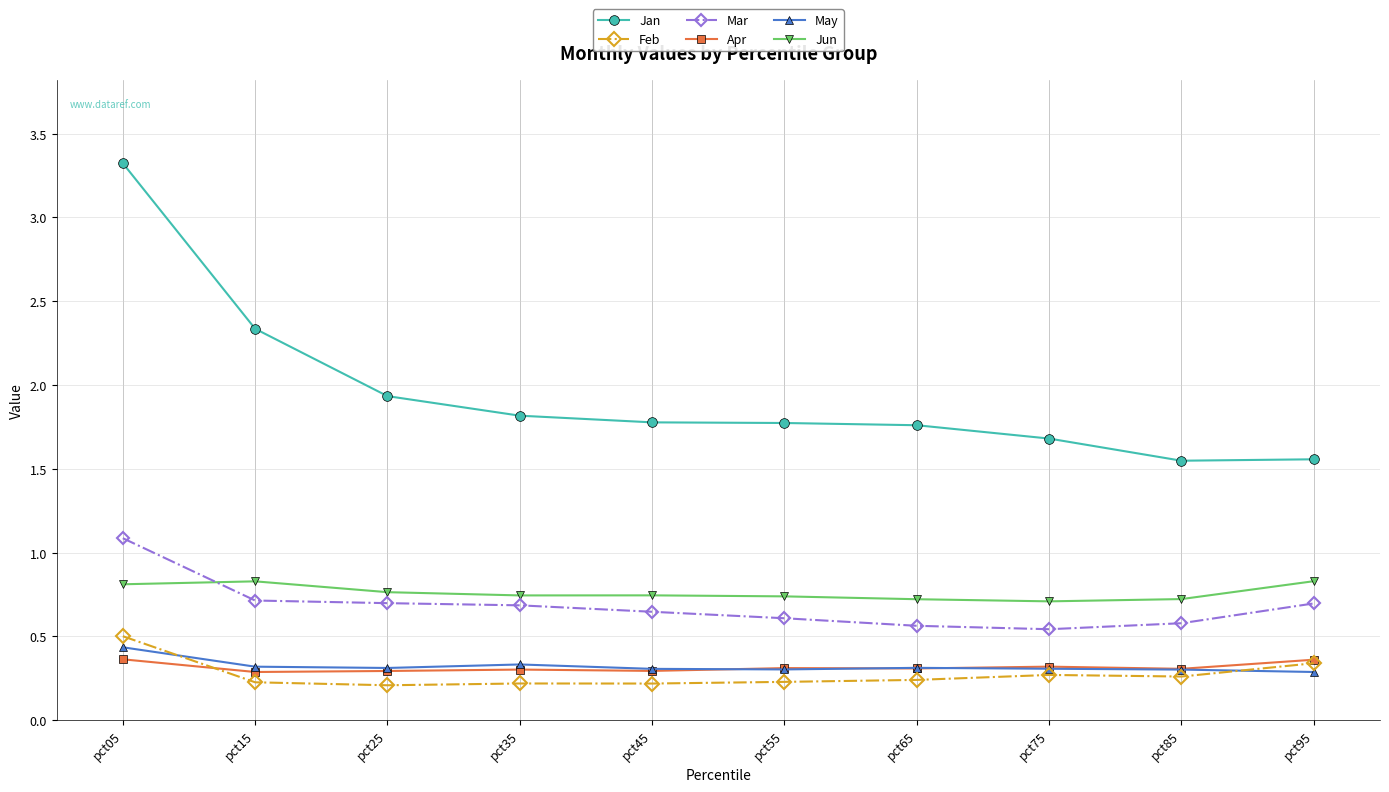

What is the spread (max minus min) of values at pct85?

1.3